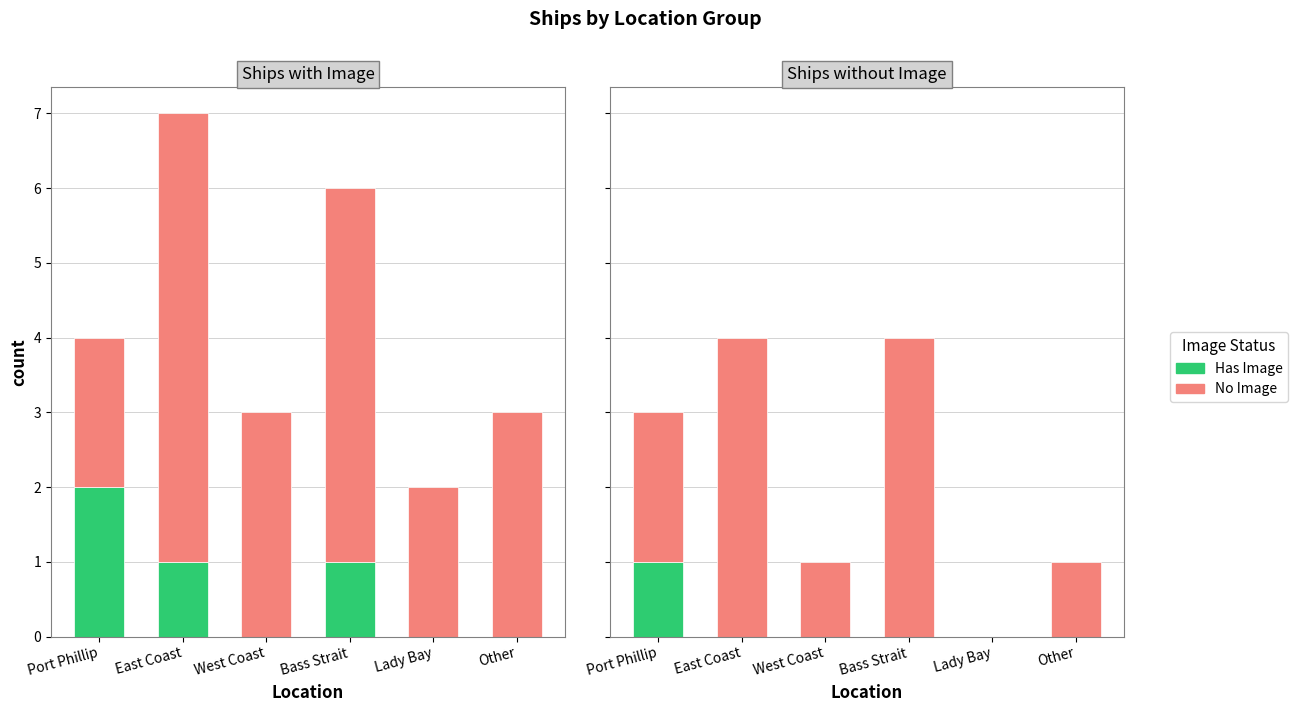

What are all the series names shown in the legend?

Has Image, No Image